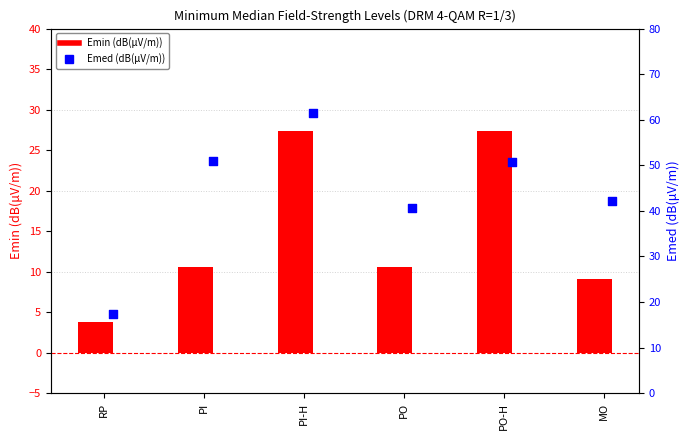

What are all the series names shown in the legend?

Emin (dB(μV/m)), Emed (dB(μV/m))